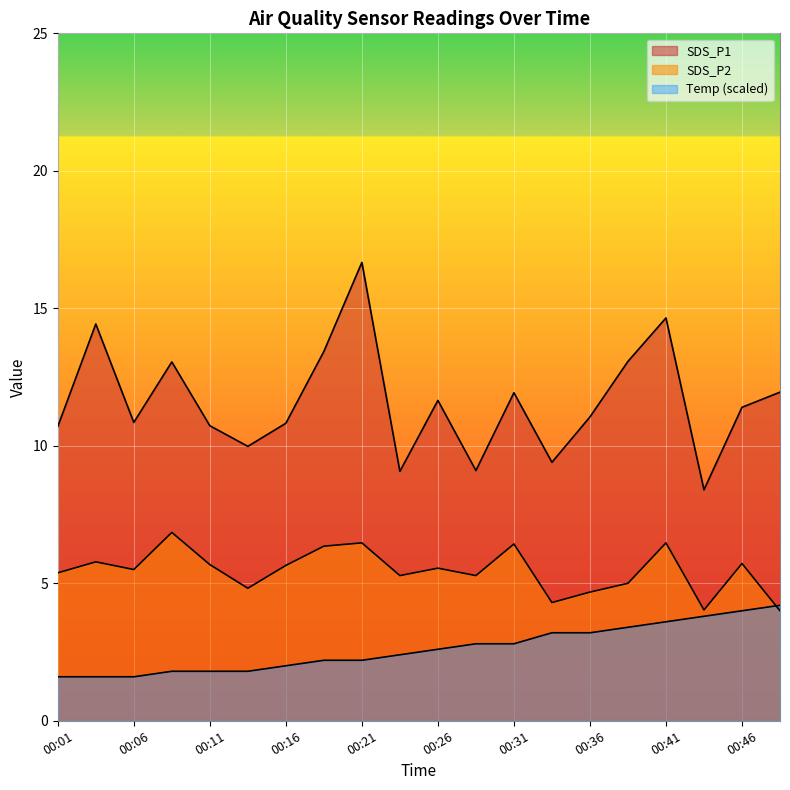

Reading right to left, what are all the values shown in this chart?

SDS_P1: 00:49=11.9	00:46=11.4	00:43=8.4	00:41=14.7	00:38=13.1	00:36=11.1	00:33=9.4	00:31=11.9	00:28=9.1	00:26=11.7	00:23=9.1	00:21=16.7	00:18=13.4	00:16=10.8	00:13=10.0	00:11=10.7	00:08=13.1	00:06=10.8	00:03=14.4	00:01=10.7
SDS_P2: 00:49=4.0	00:46=5.7	00:43=4.0	00:41=6.5	00:38=5.0	00:36=4.7	00:33=4.3	00:31=6.4	00:28=5.3	00:26=5.5	00:23=5.3	00:21=6.5	00:18=6.3	00:16=5.7	00:13=4.8	00:11=5.7	00:08=6.8	00:06=5.5	00:03=5.8	00:01=5.4
Temp: 00:49=4.2	00:46=4.0	00:43=3.8	00:41=3.6	00:38=3.4	00:36=3.2	00:33=3.2	00:31=2.8	00:28=2.8	00:26=2.6	00:23=2.4	00:21=2.2	00:18=2.2	00:16=2.0	00:13=1.8	00:11=1.8	00:08=1.8	00:06=1.6	00:03=1.6	00:01=1.6